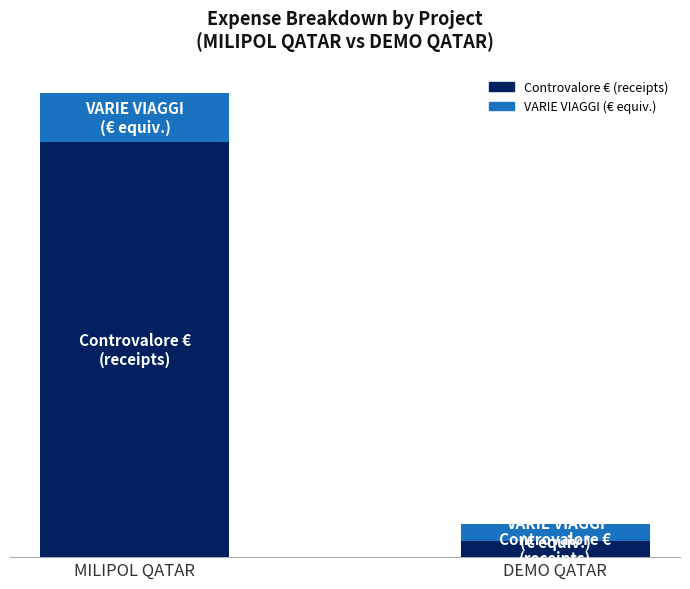

What is the approximate value of VARIE VIAGGI (€ equiv.) at DEMO QATAR?

43.0